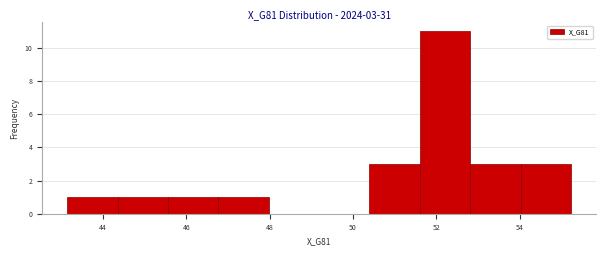

Over which range of the x-axis is the bar tallest?

51.6 to 52.8